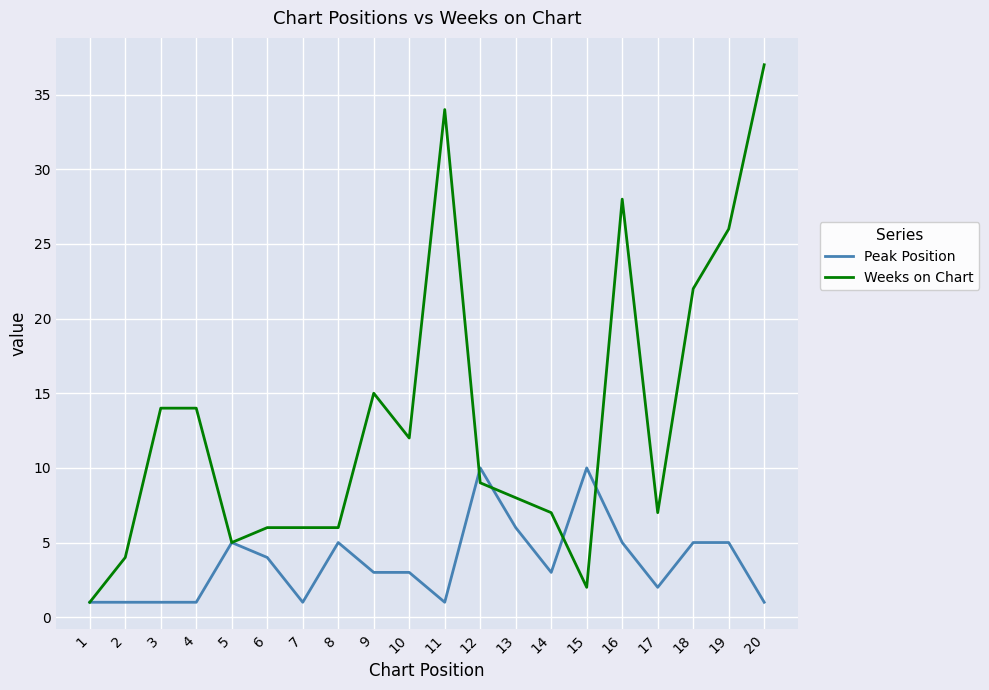

Which series has the widest spread of values?

Weeks on Chart